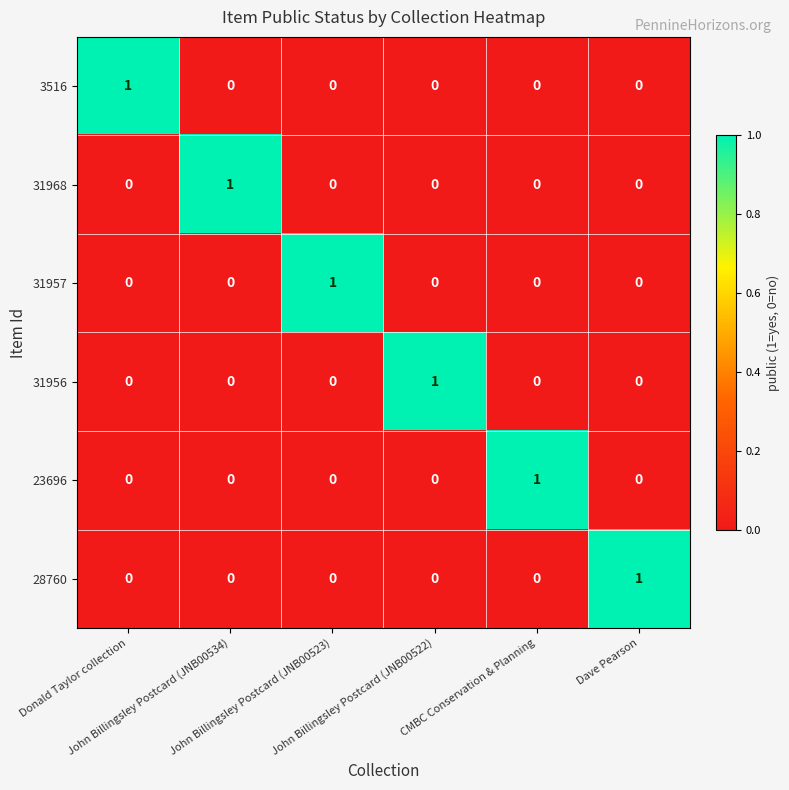

Count the 31956 values in the range 0 to 1.

6